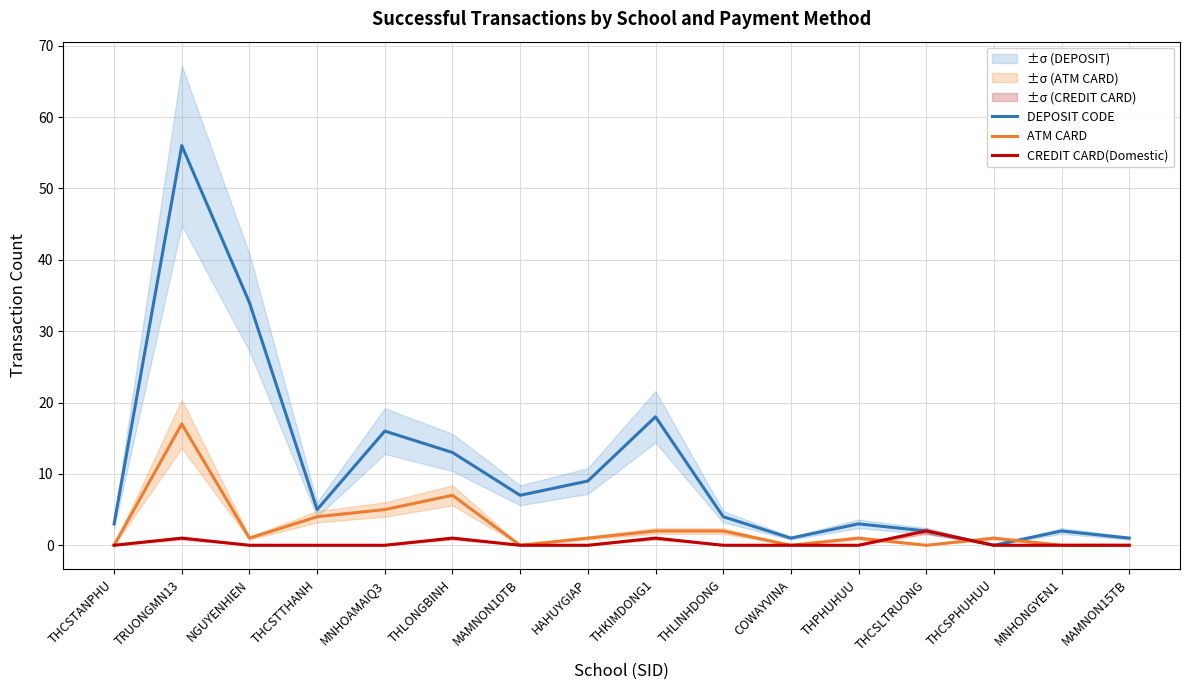

What are all the series names shown in the legend?

DEPOSIT CODE, ATM CARD, CREDIT CARD(Domestic)